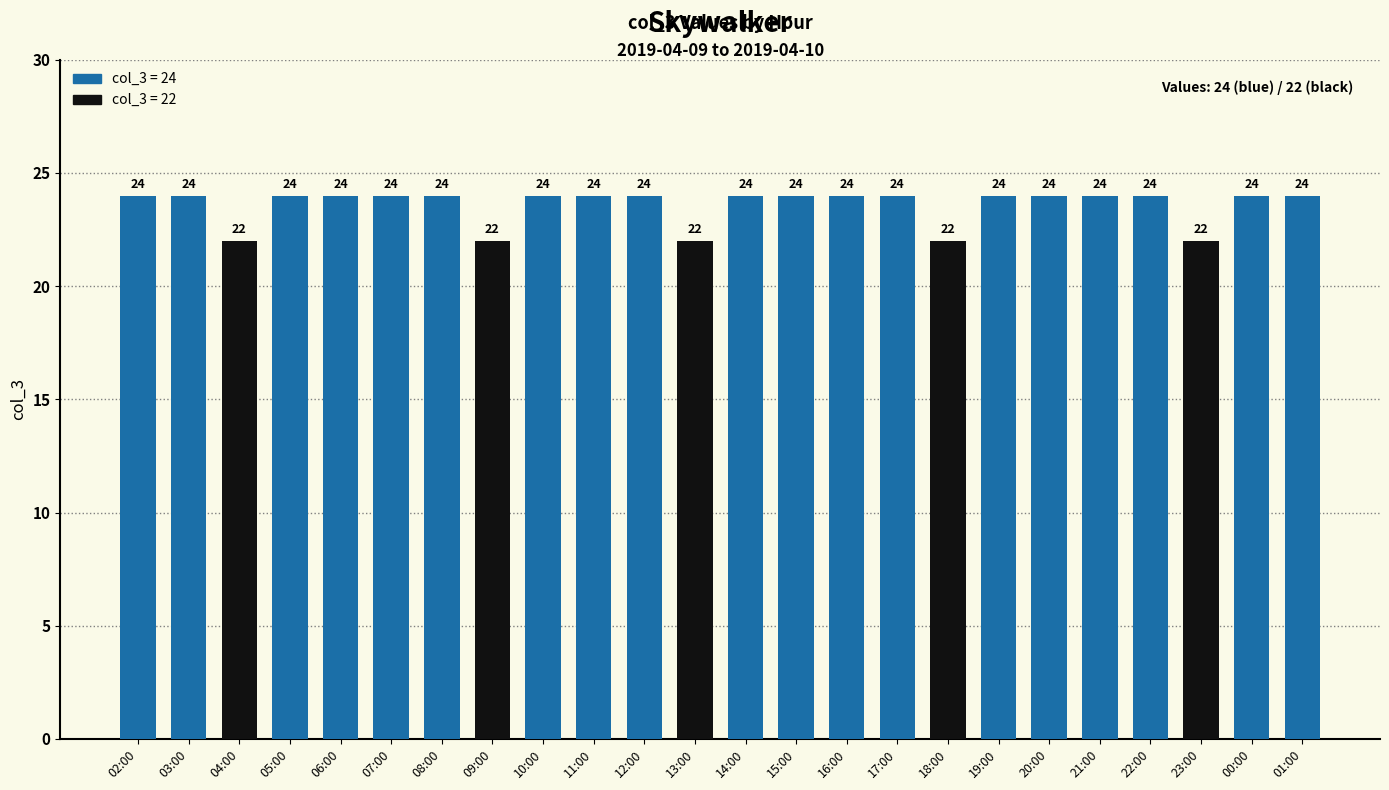

What is the difference between the maximum and minimum values?

2